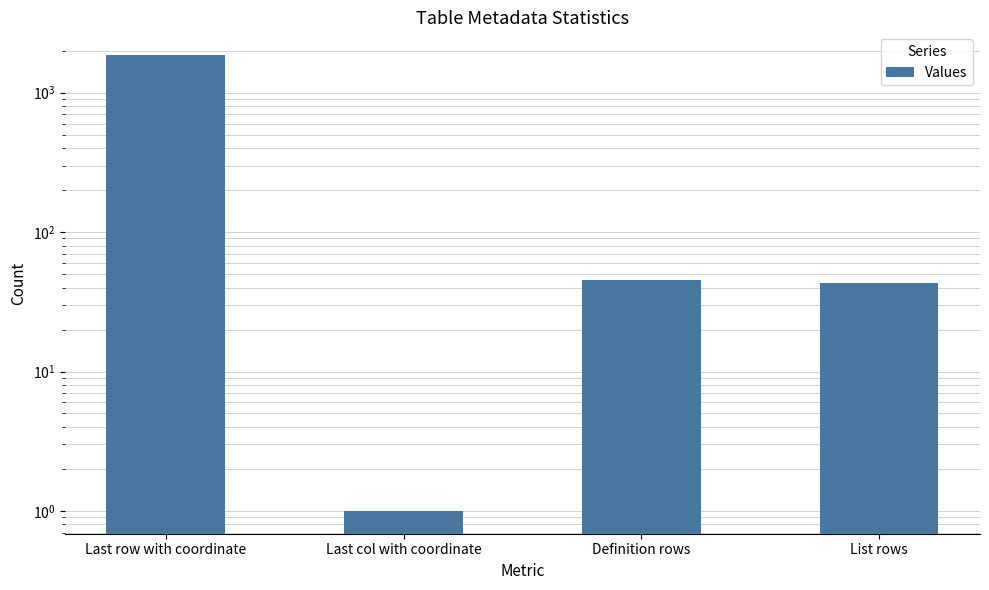

At which label does the data first exceed 45?

Last row with coordinate